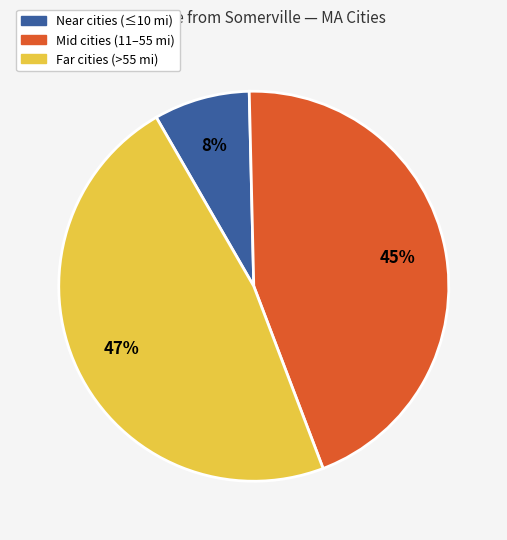

To the nearest percent, what is the average slice percentage?

33%